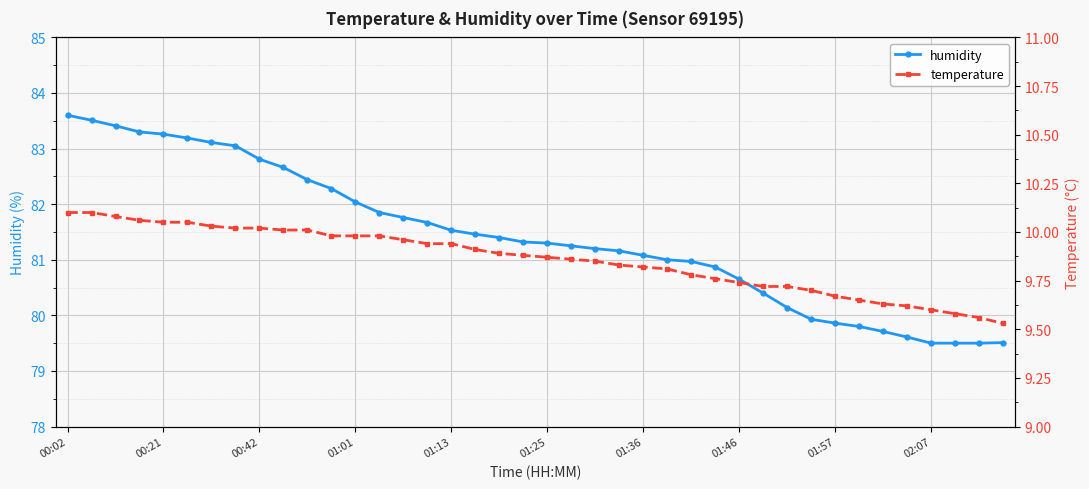

Between 18 and 37, which is larger?

18